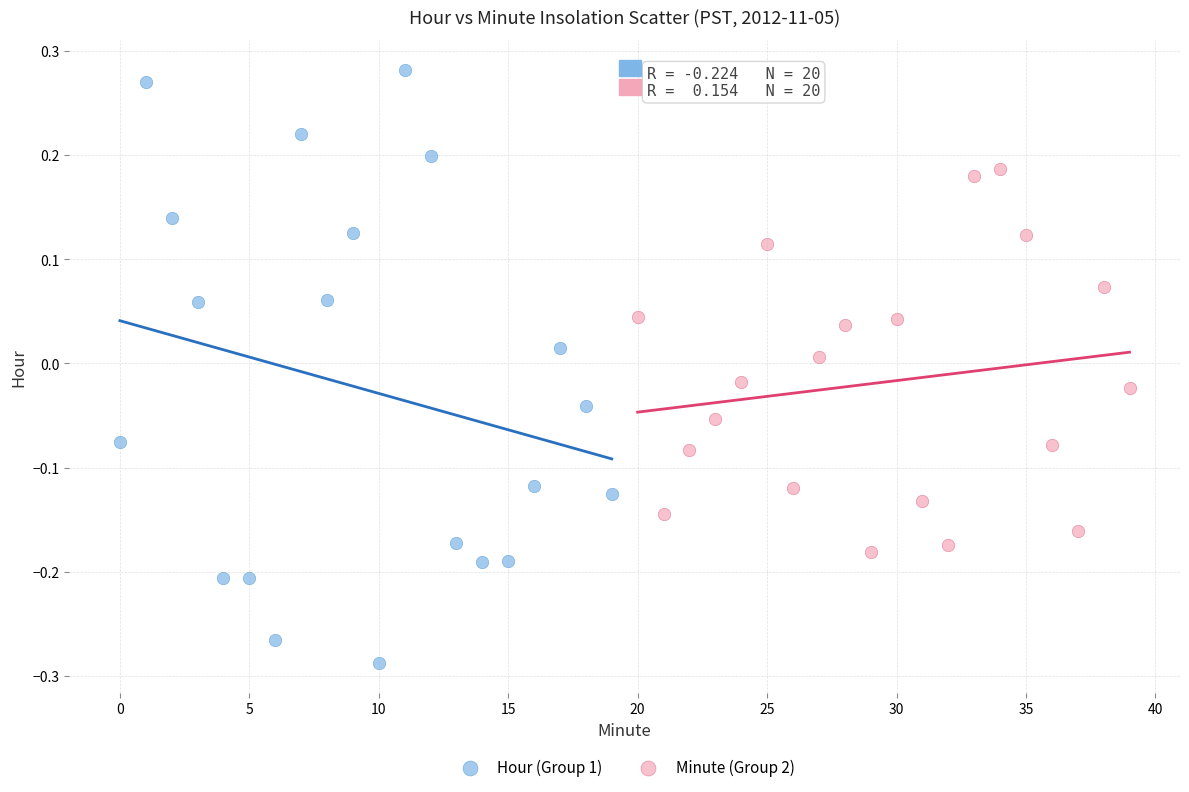

Which series contains the lowest Y value?

Hour (Group 1)